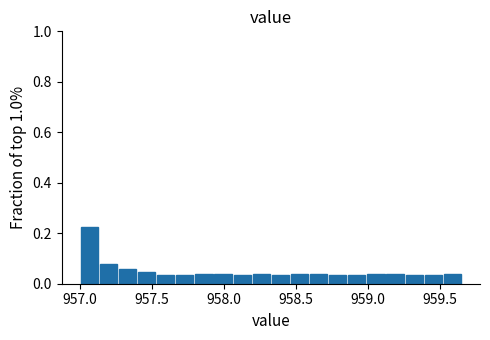

Around what value on the x-axis is the tallest bar? Give the approximate position of its centre, as read against the axis.

957.05